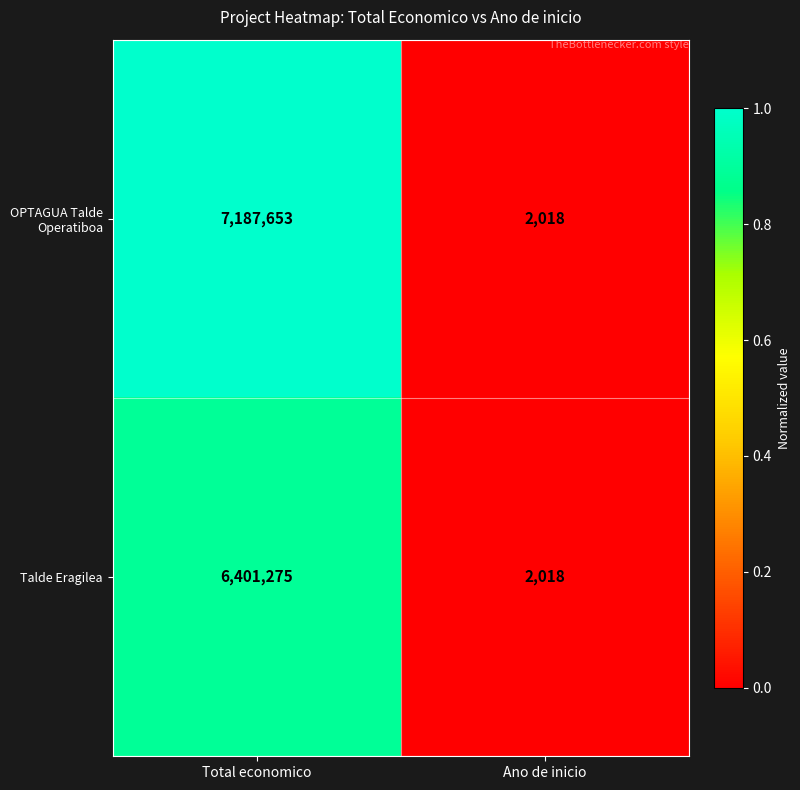

What is the difference between the maximum and minimum values in the Talde Eragilea series?

6399257